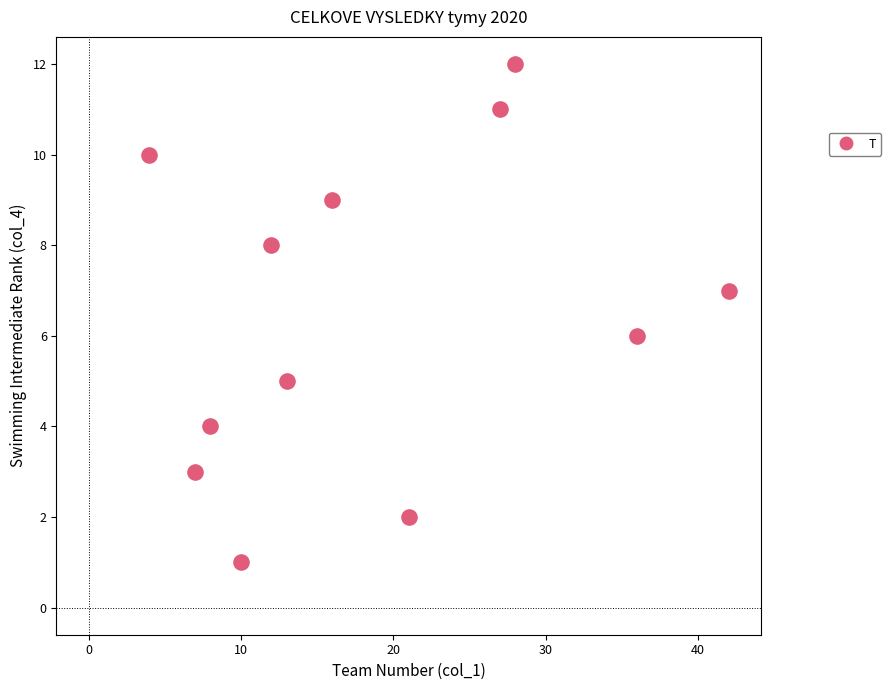

What is the average X value?

19